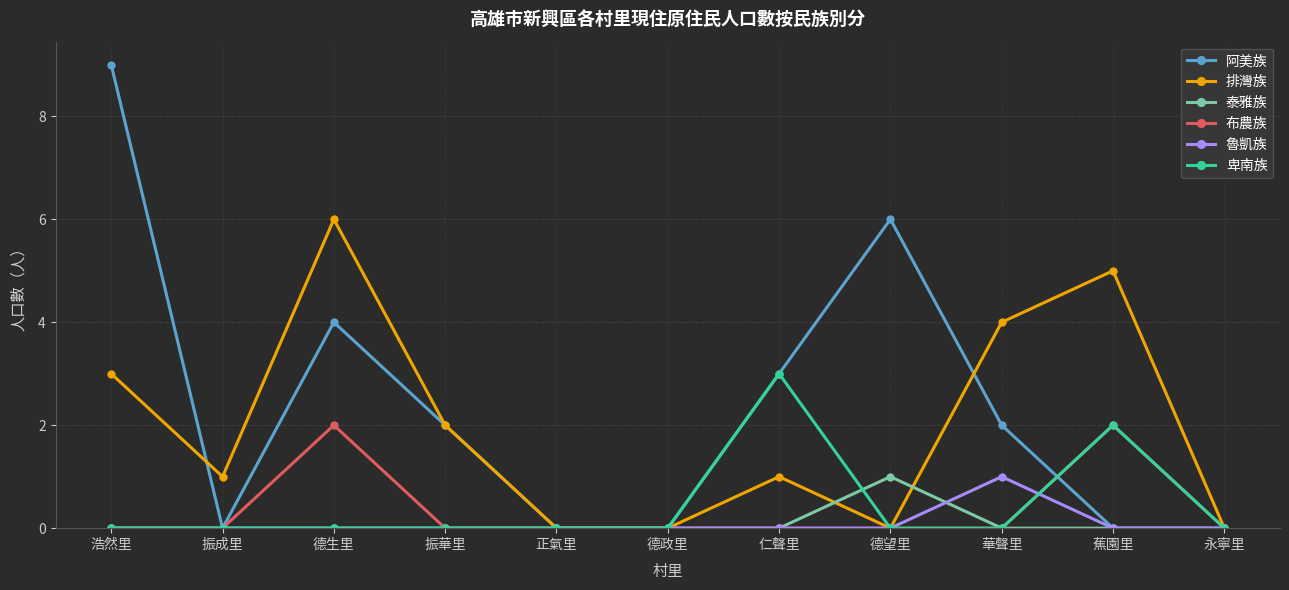

Is it true that 阿美族 equals 8 at 德望里?

False